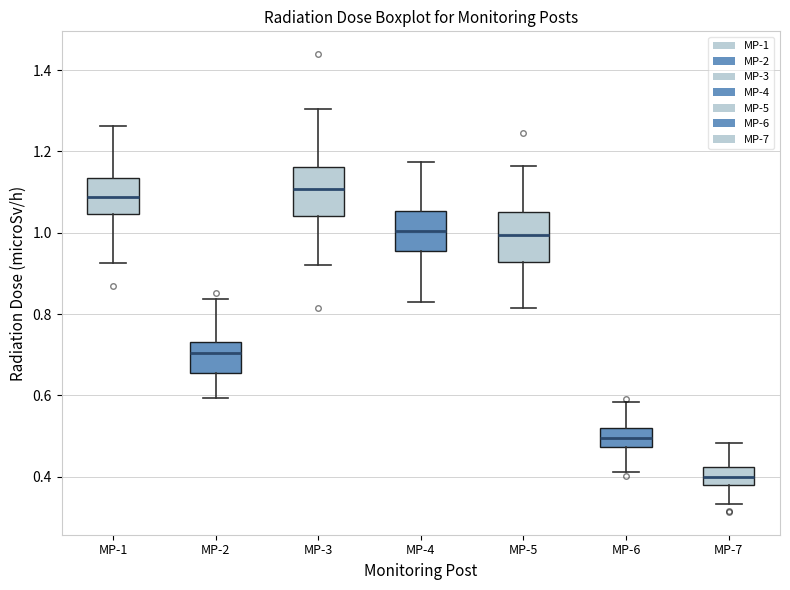

Where does the median line of the box for MP-6 sit on the y-axis? The values are not printed on the chart, so give them approximately, as read against the axis.

0.50